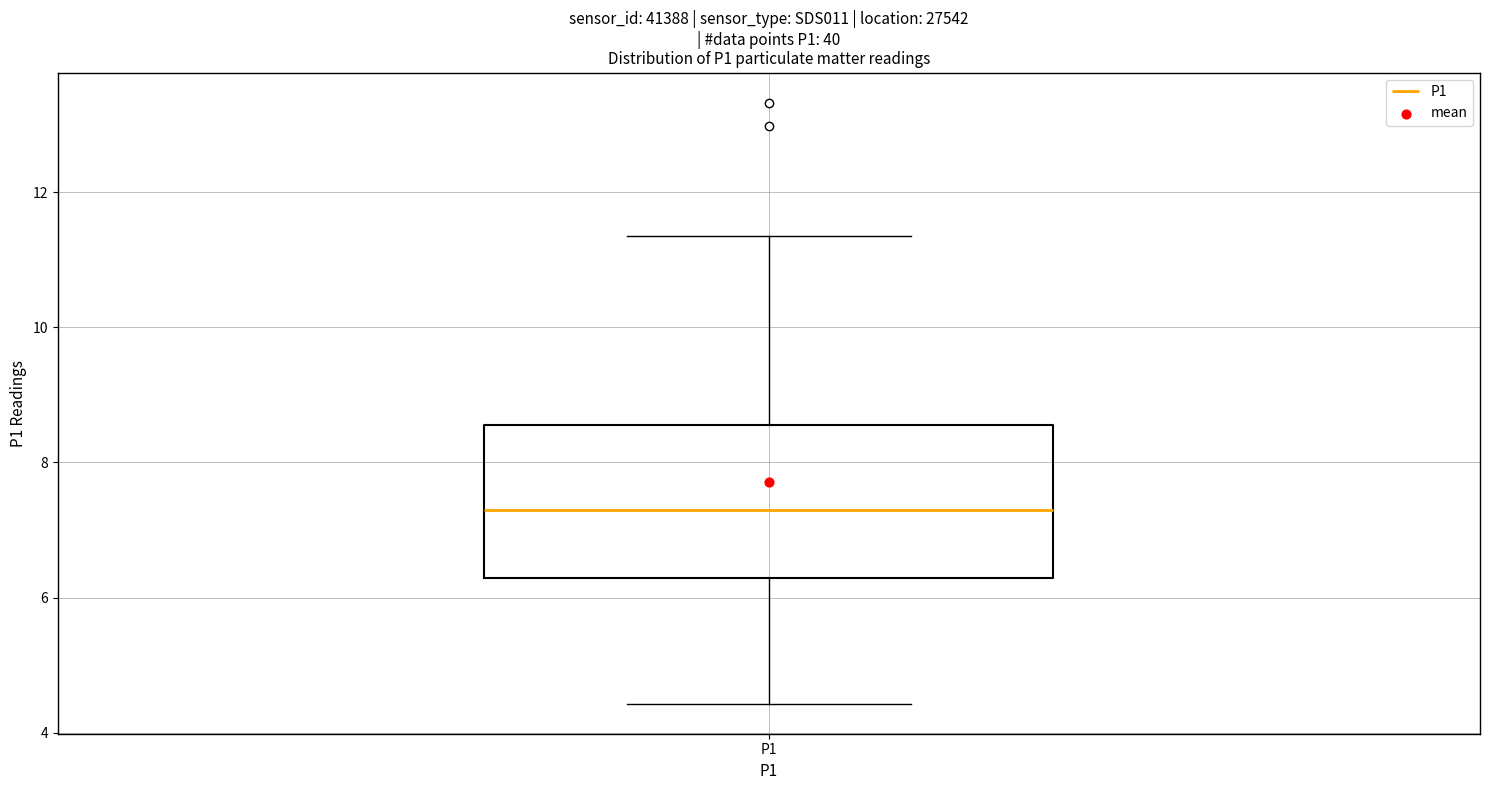

Transcribe this box plot: give where the median line is, the range the box spans, and where the two whiskers end, as read against the y-axis. The values are not printed on the chart, so give them approximately, as read against the axis.

median 7.2, box 6.2 to 8.6, whiskers 4.4 to 11.4